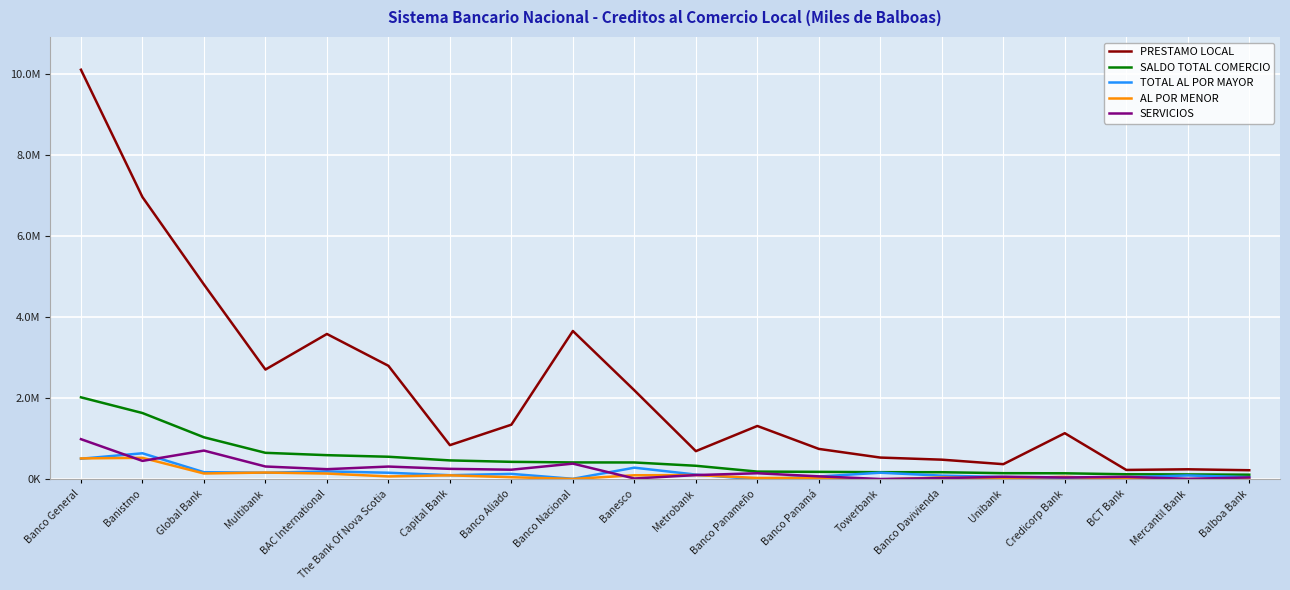

What are all the series names shown in the legend?

PRESTAMO LOCAL, SALDO TOTAL COMERCIO, TOTAL AL POR MAYOR, AL POR MENOR, SERVICIOS